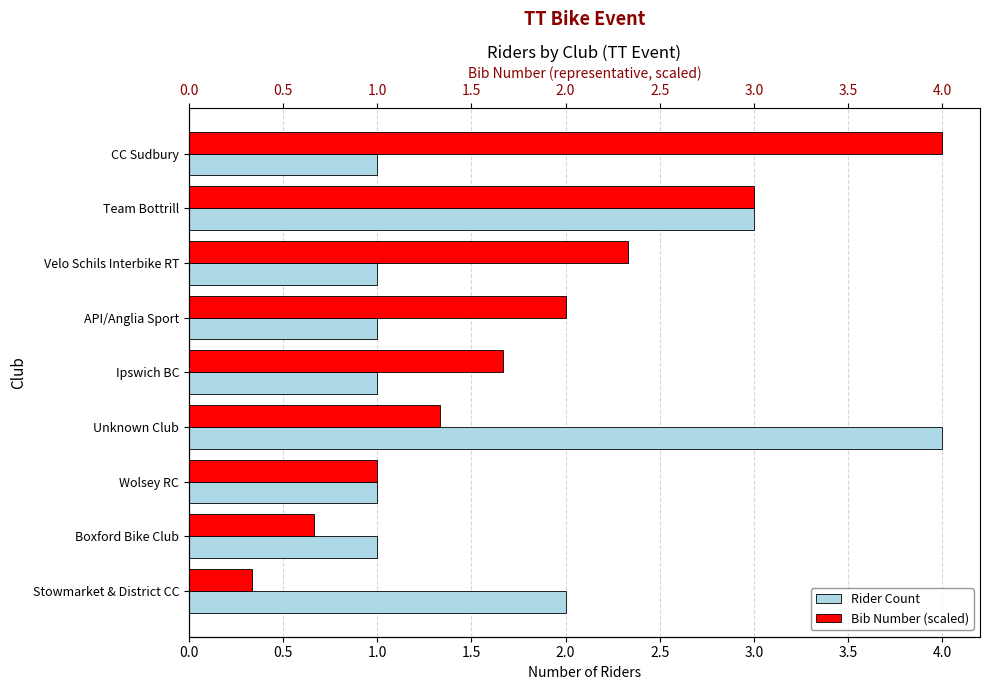

Count the number of data series in this chart.

2